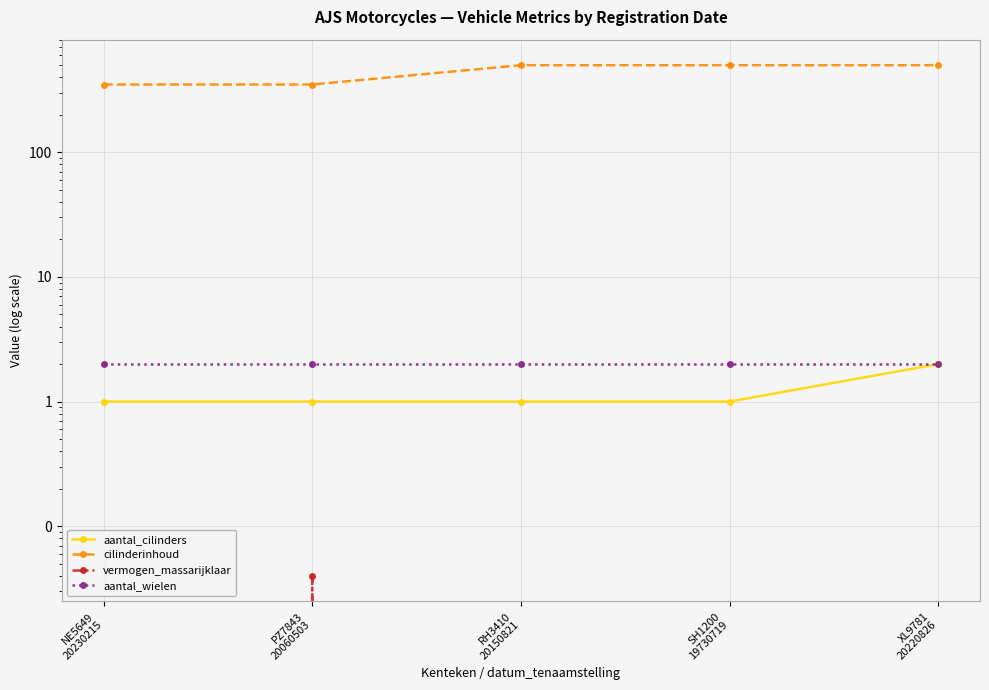

At RH3410
20150821, list the series in order from largest to smallest.

cilinderinhoud, aantal_wielen, aantal_cilinders, vermogen_massarijklaar